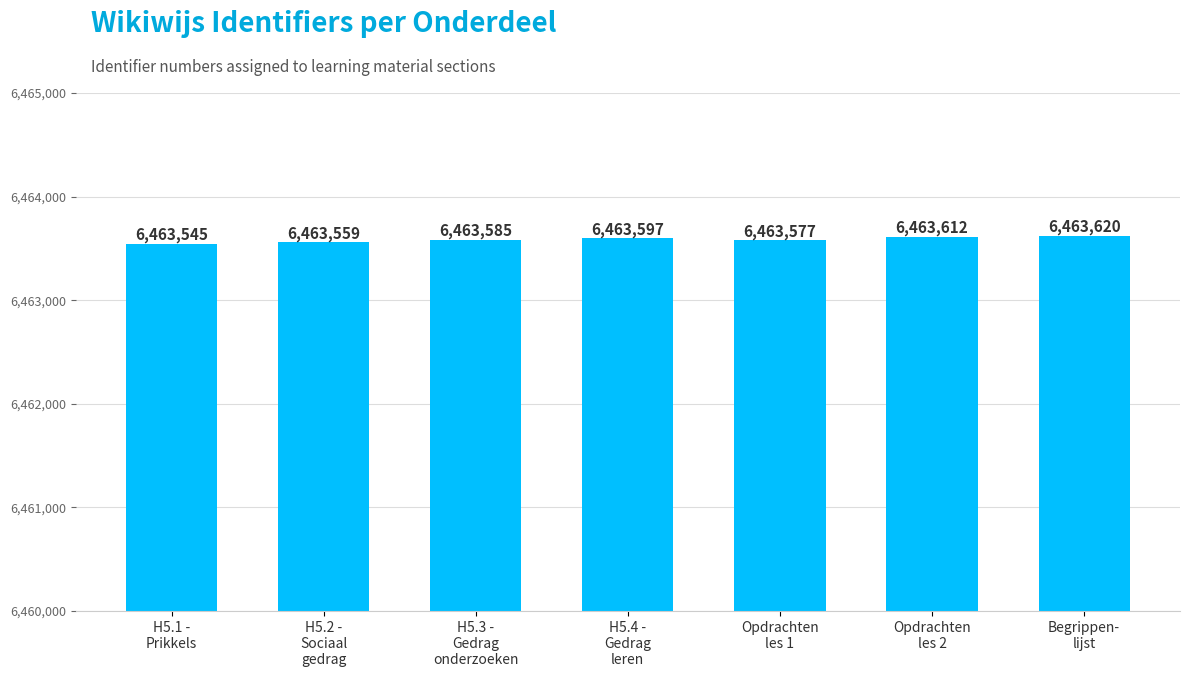

Does the chart contain any negative values?

No